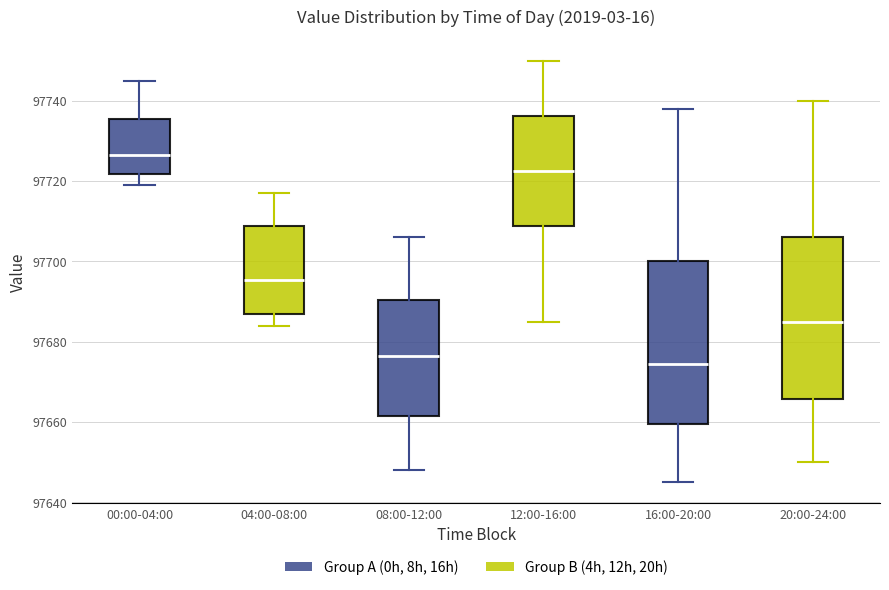

Reading left to right, read every box against the y-axis: the position of its median line, the range the box covers, and the ends of its whiskers. The values are not printed on the chart, so give them approximately, as read against the axis.

00:00-04:00: median 97726, box 97722 to 97736, whiskers 97720 to 97746
04:00-08:00: median 97696, box 97688 to 97708, whiskers 97684 to 97718
08:00-12:00: median 97676, box 97662 to 97690, whiskers 97648 to 97706
12:00-16:00: median 97722, box 97708 to 97736, whiskers 97686 to 97750
16:00-20:00: median 97674, box 97660 to 97700, whiskers 97646 to 97738
20:00-24:00: median 97686, box 97666 to 97706, whiskers 97650 to 97740